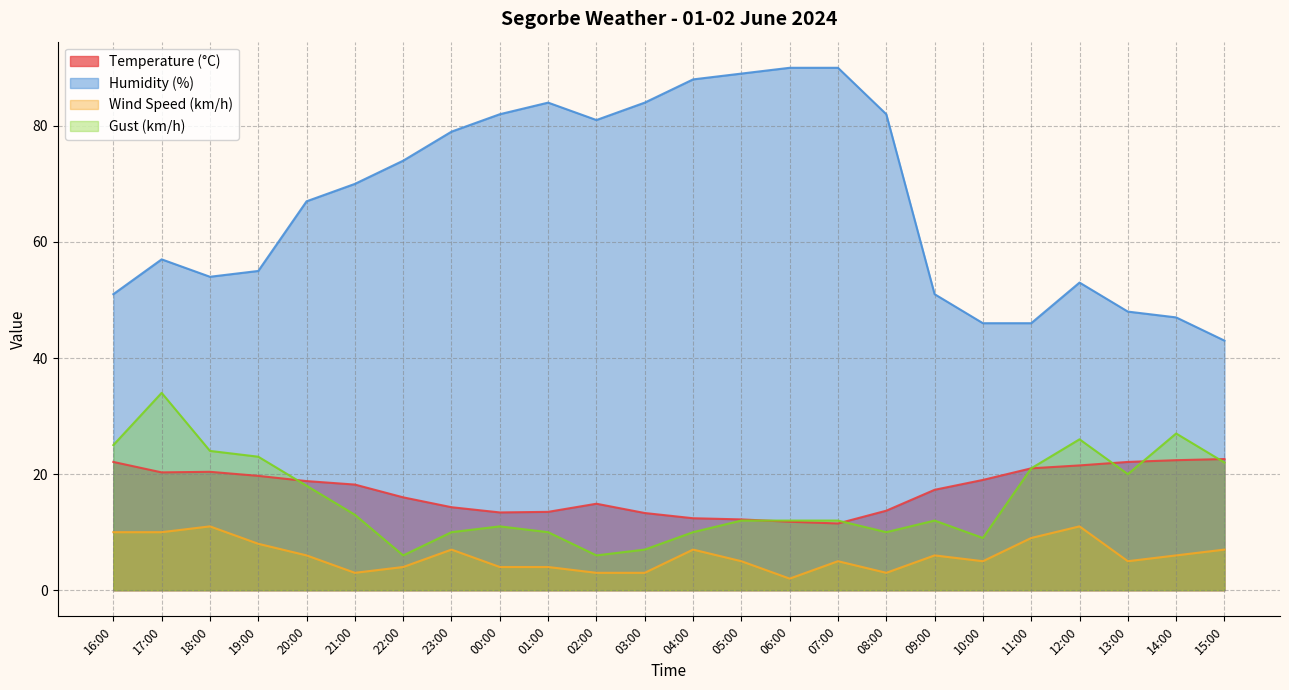

What are all the series names shown in the legend?

Temperature (°C), Humidity (%), Wind Speed (km/h), Gust (km/h)